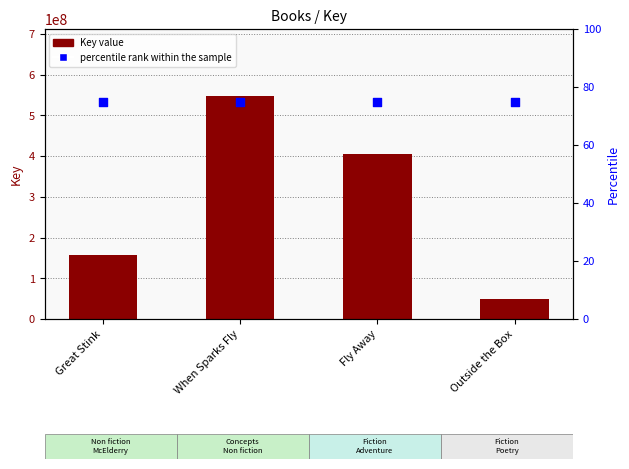

What are all the series names shown in the legend?

Key (value), percentile rank within the sample